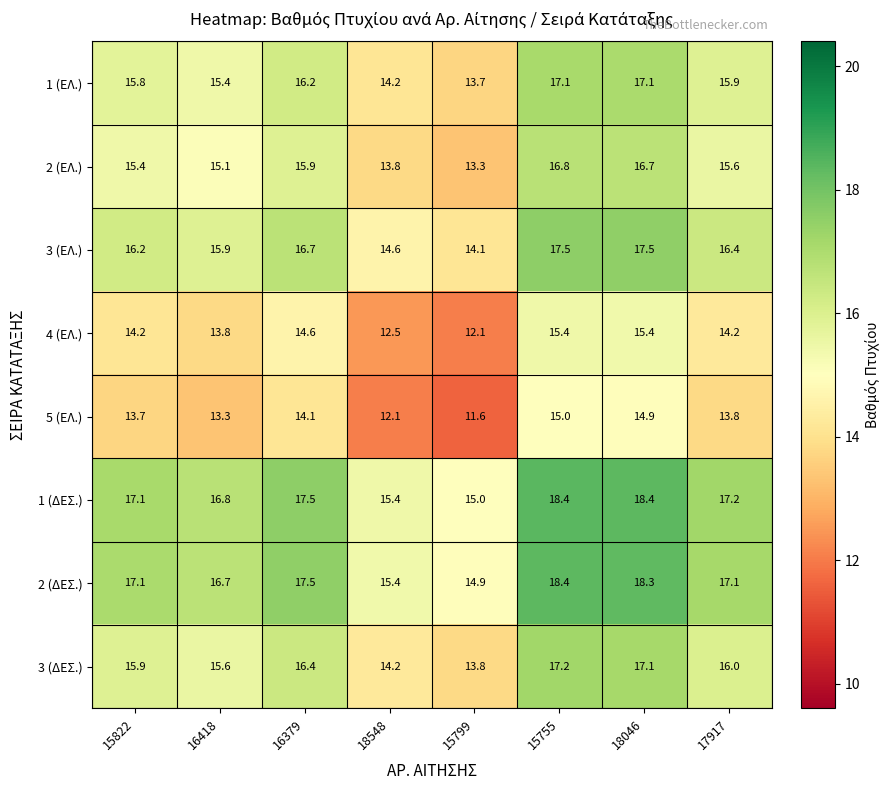

At 15799, list the series in order from smallest to largest.

5 (ΕΛ.), 4 (ΕΛ.), 2 (ΕΛ.), 1 (ΕΛ.), 3 (ΔΕΣ.), 3 (ΕΛ.), 2 (ΔΕΣ.), 1 (ΔΕΣ.)